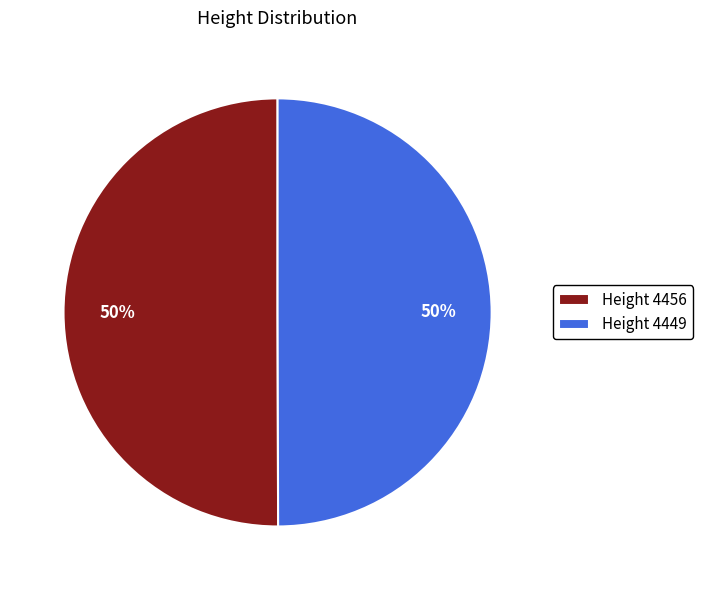

Count the number of slices in the pie.

2